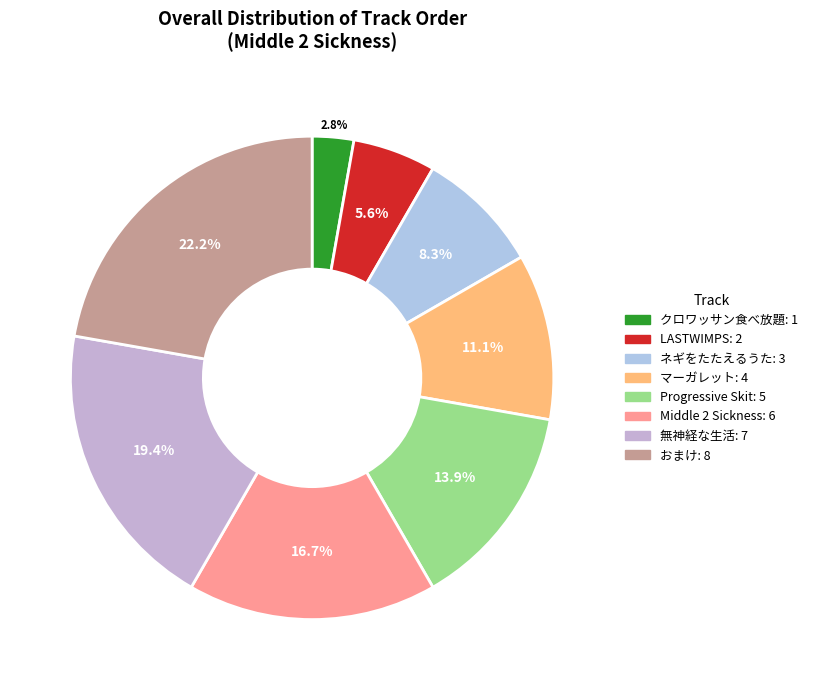

Which slice is the smallest?

クロワッサン食べ放題